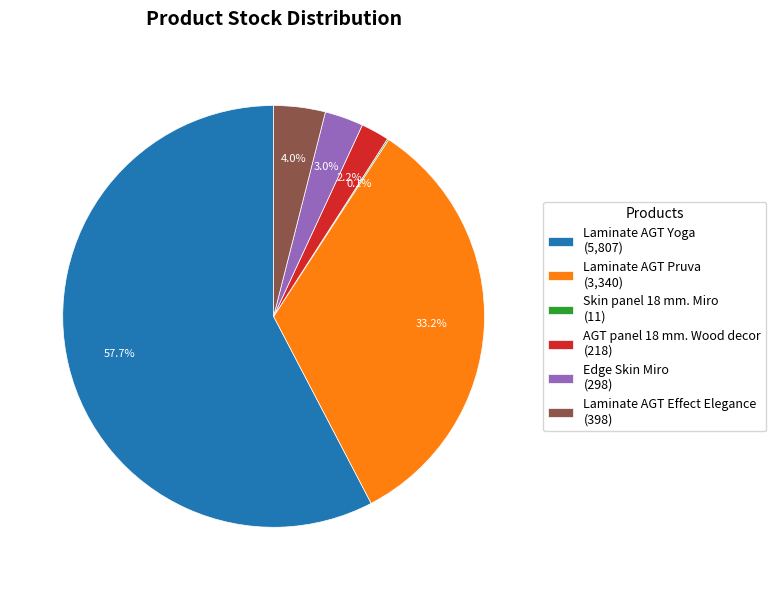

What is the largest slice in the pie chart?

Laminate AGT Yoga (5,807)